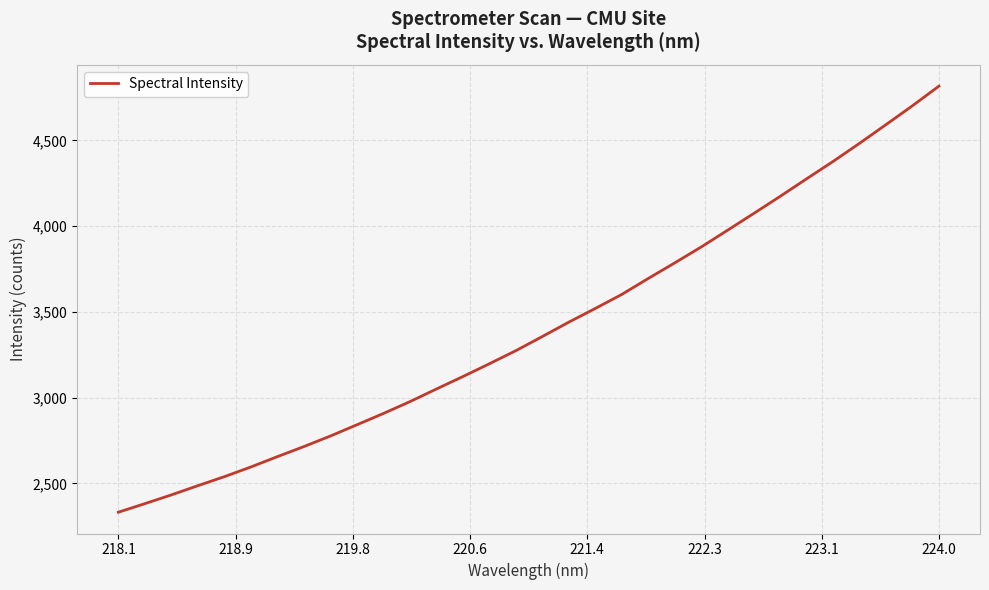

How many lines are shown in the chart?

1